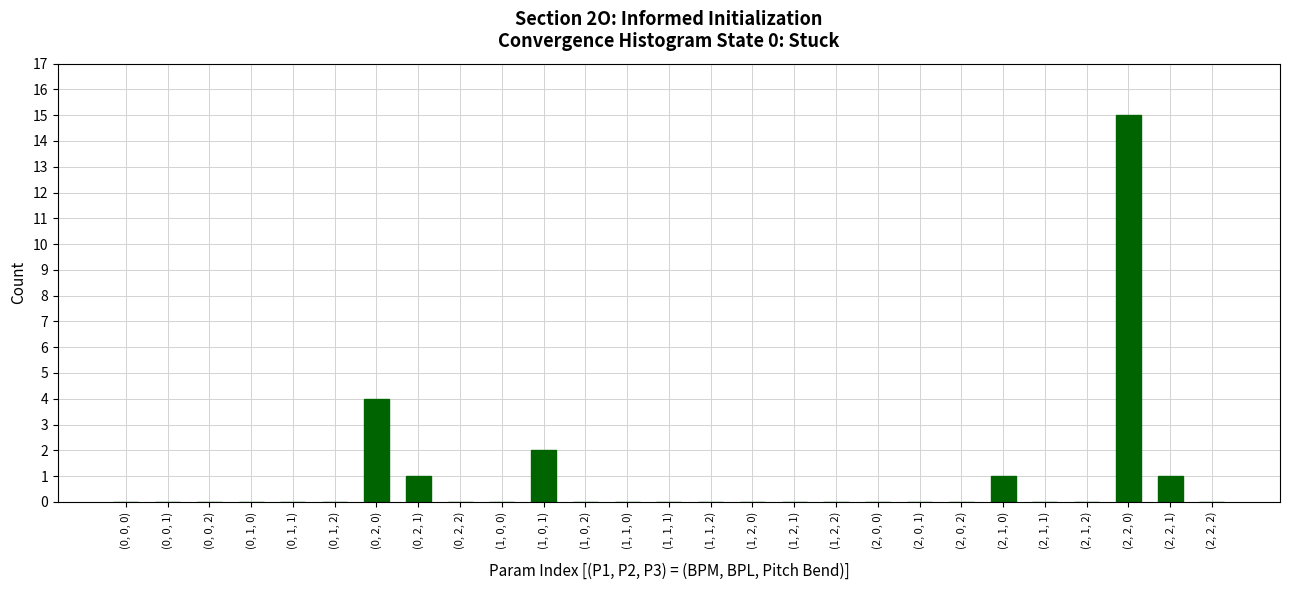

Reading left to right, transcribe all the data shown in this chart.

(0, 0, 0)=0	(0, 0, 1)=0	(0, 0, 2)=0	(0, 1, 0)=0	(0, 1, 1)=0	(0, 1, 2)=0	(0, 2, 0)=4	(0, 2, 1)=1	(0, 2, 2)=0	(1, 0, 0)=0	(1, 0, 1)=2	(1, 0, 2)=0	(1, 1, 0)=0	(1, 1, 1)=0	(1, 1, 2)=0	(1, 2, 0)=0	(1, 2, 1)=0	(1, 2, 2)=0	(2, 0, 0)=0	(2, 0, 1)=0	(2, 0, 2)=0	(2, 1, 0)=1	(2, 1, 1)=0	(2, 1, 2)=0	(2, 2, 0)=15	(2, 2, 1)=1	(2, 2, 2)=0